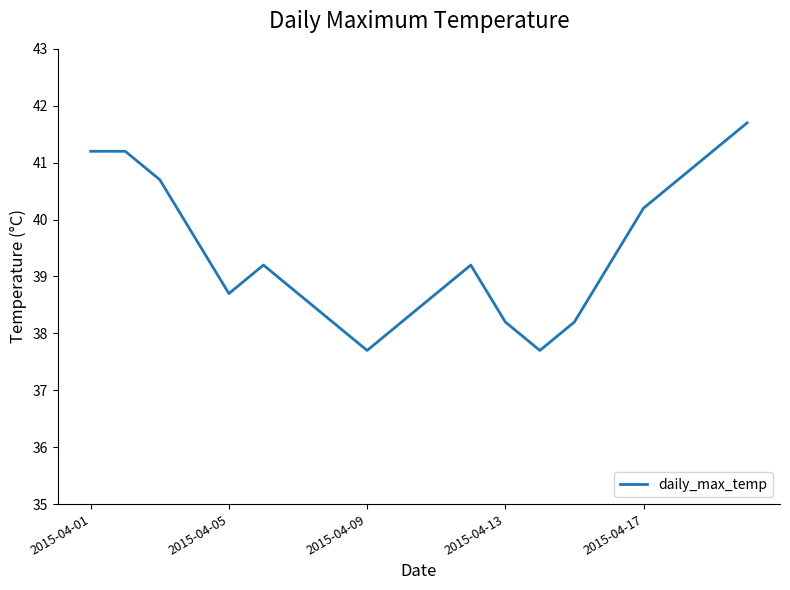

What is the difference between the maximum and minimum values?

4.0